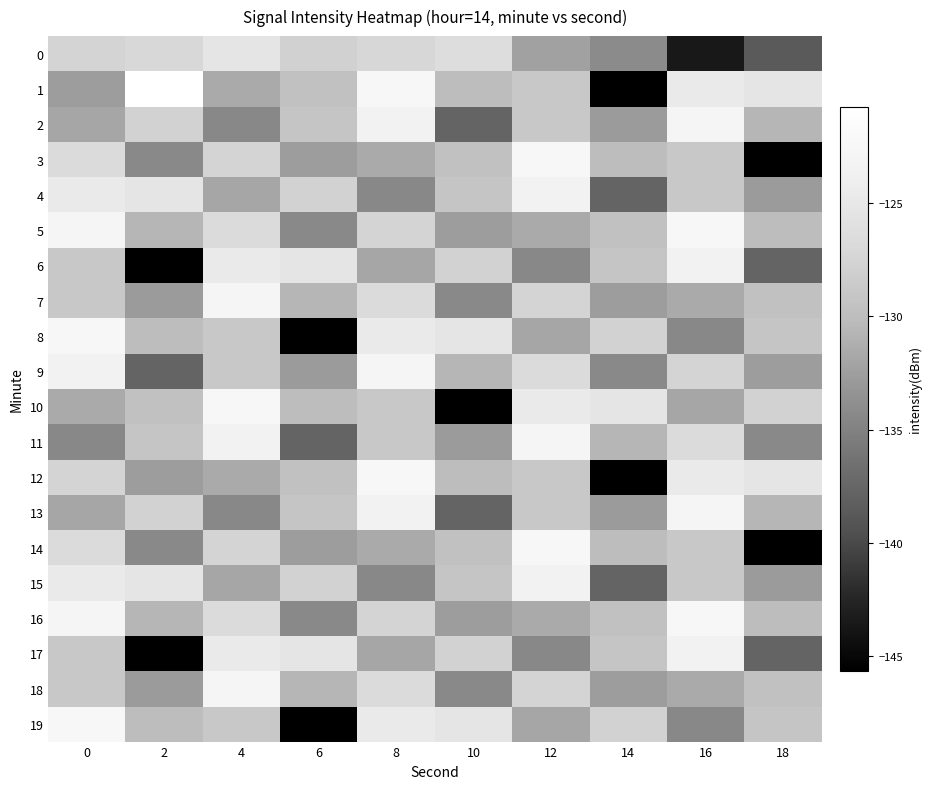

Between 4 and 18, which is larger?

4